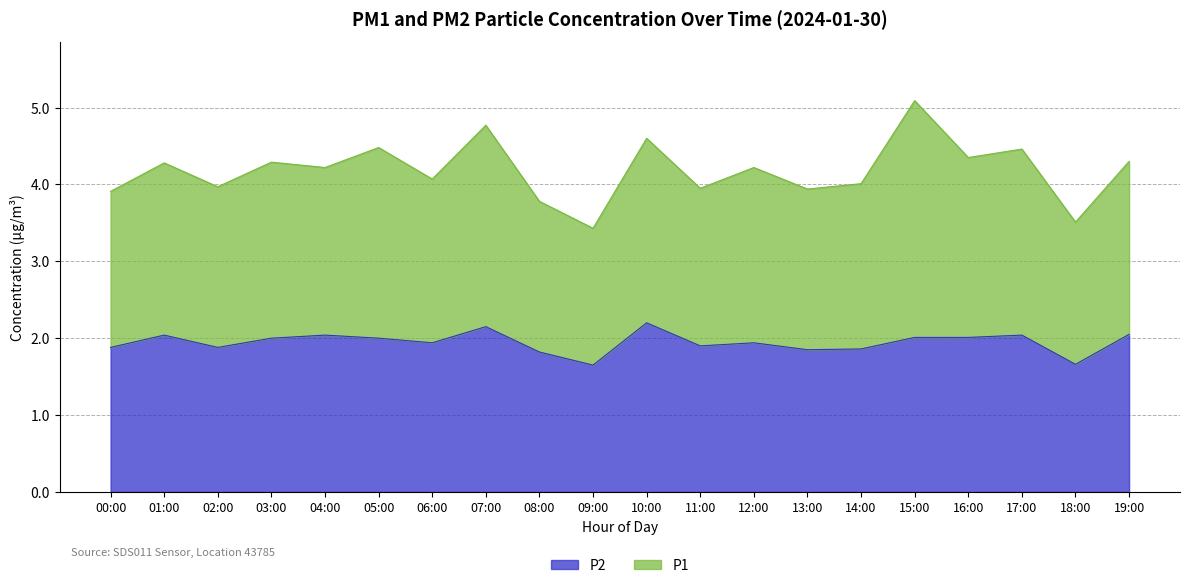

What is the label of the 13th point from the right?

07:00